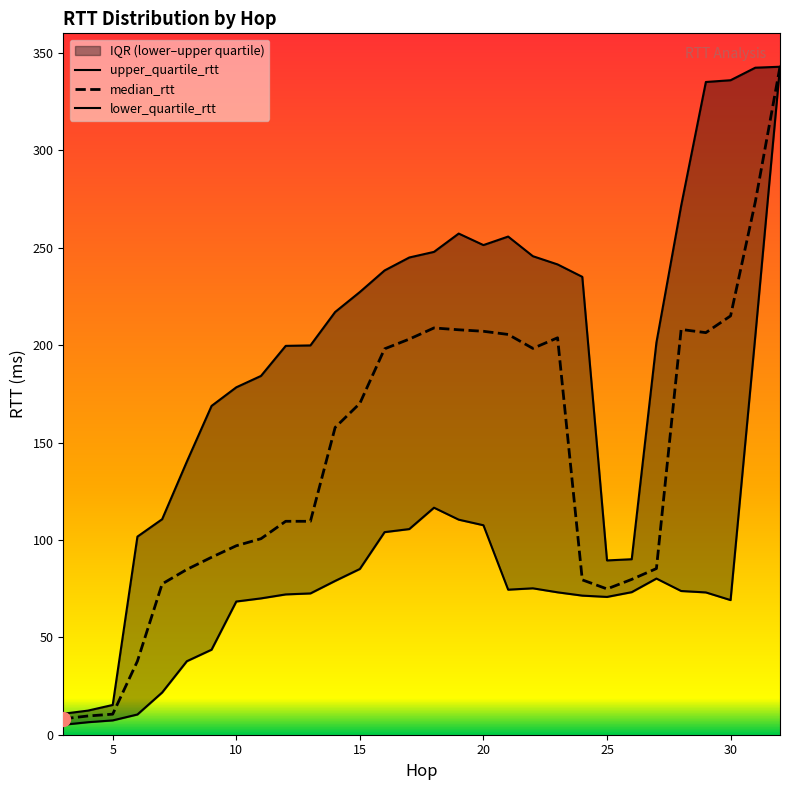

The lower_quartile_rtt series shows 6.4 at 4. True or false?

True